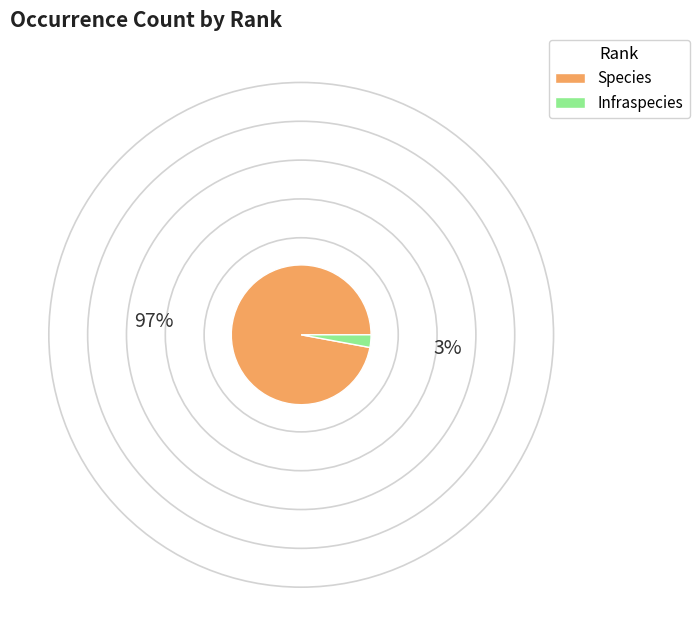

Which slice represents more than half of the pie?

Species